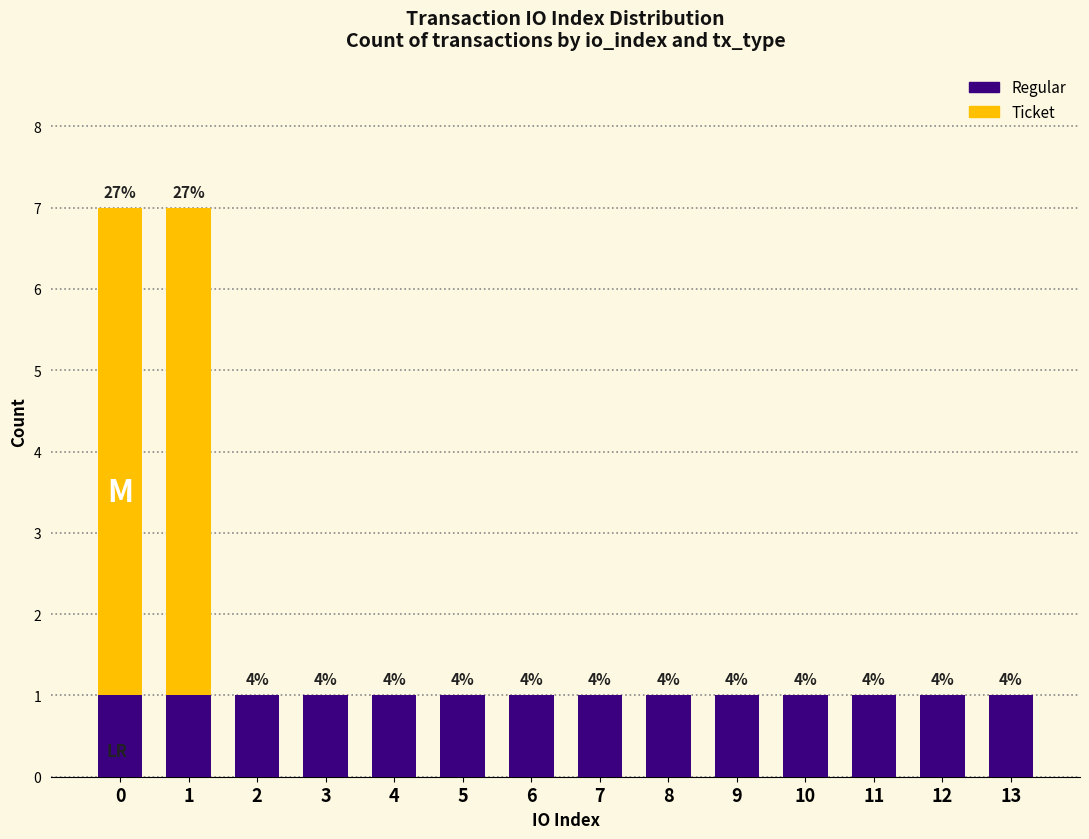

Are the bars horizontal?

No